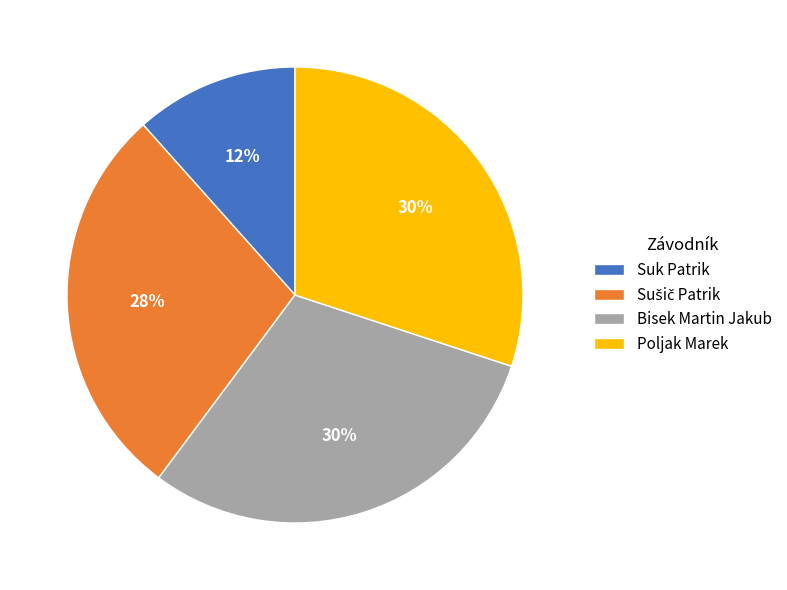

To the nearest percent, what is the average slice percentage?

25%